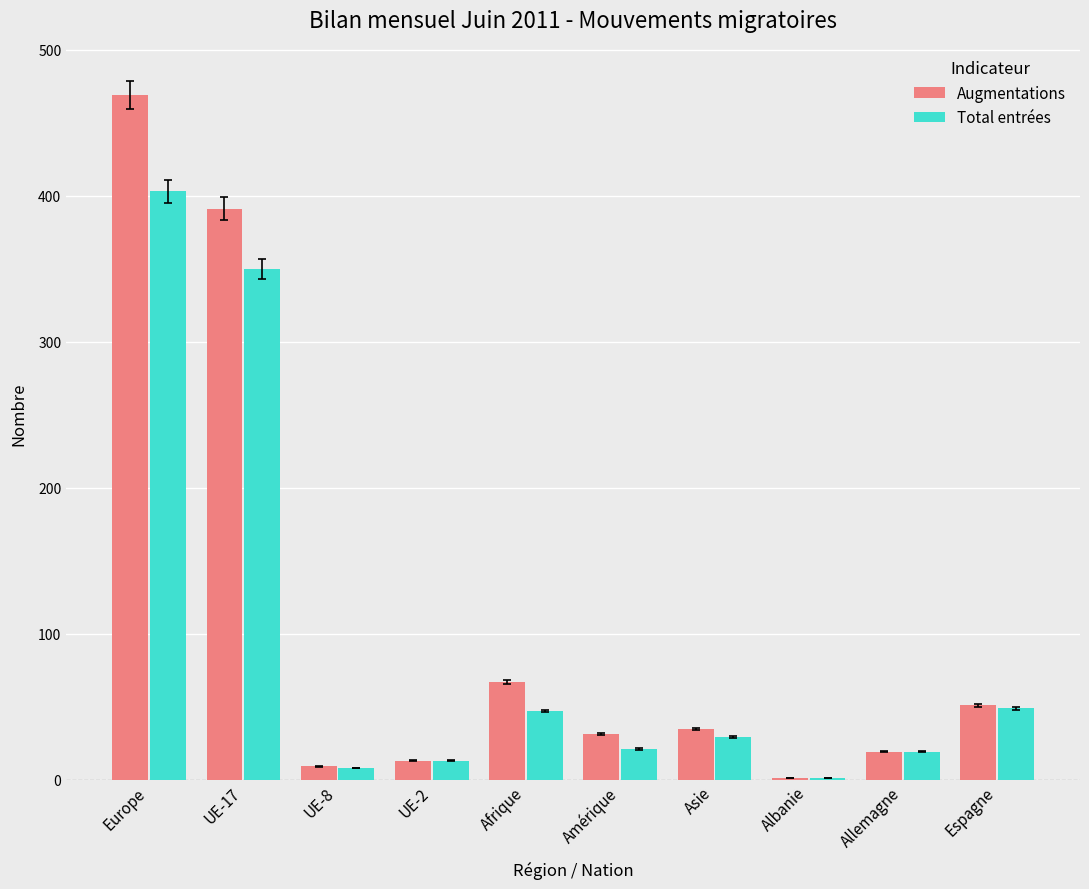

Which series has the largest total across all categories?

Augmentations